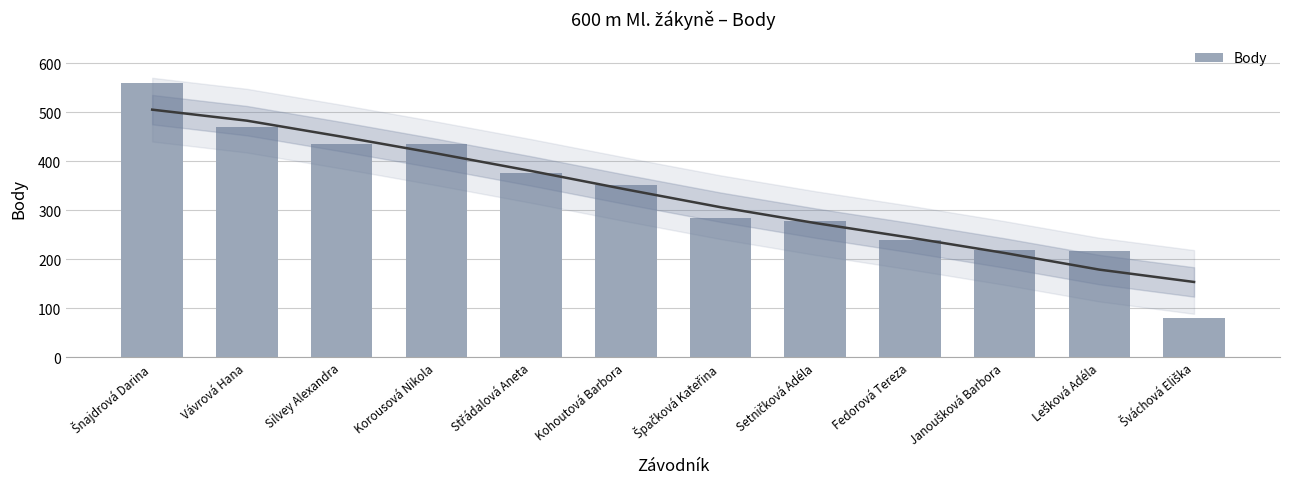

What is the label of the 3rd bar from the left?

Silvey Alexandra